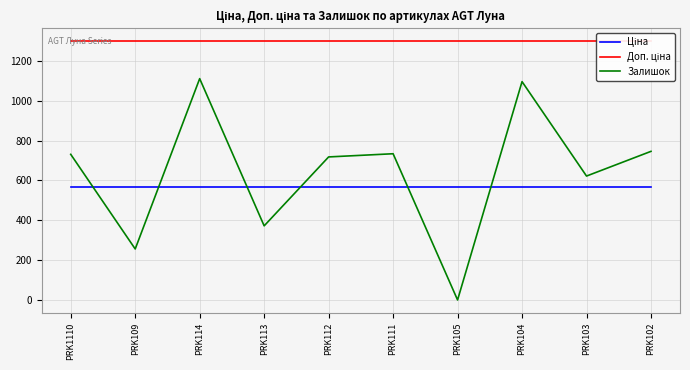

Count the number of data series in this chart.

3